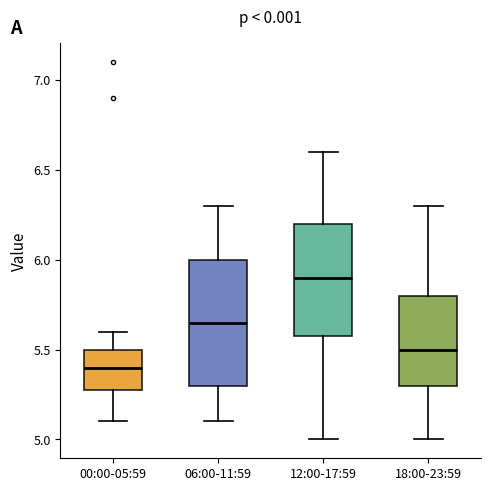

Reading left to right, read every box against the y-axis: the position of its median line, the range the box covers, and the ends of its whiskers. The values are not printed on the chart, so give them approximately, as read against the axis.

00:00-05:59: median 5.40, box 5.30 to 5.50, whiskers 5.10 to 5.60
06:00-11:59: median 5.65, box 5.30 to 6.00, whiskers 5.10 to 6.30
12:00-17:59: median 5.90, box 5.60 to 6.20, whiskers 5.00 to 6.60
18:00-23:59: median 5.50, box 5.30 to 5.80, whiskers 5.00 to 6.30